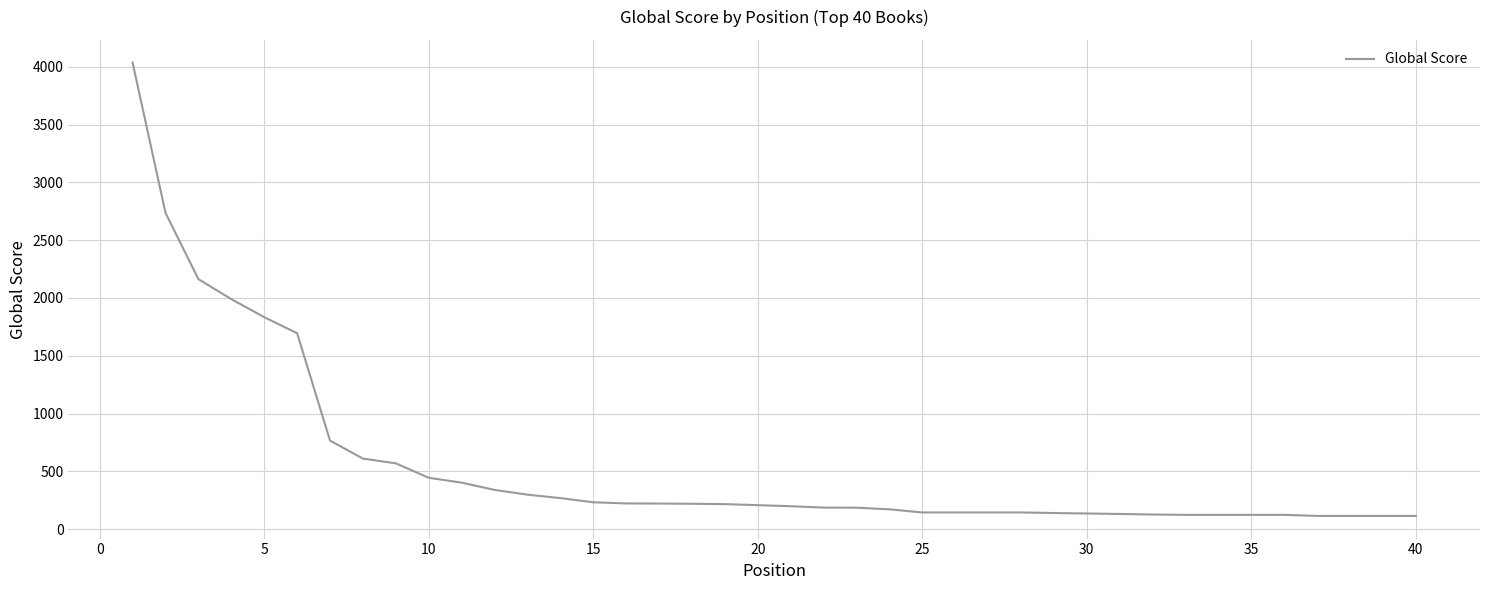

What is the minimum value shown in the chart?

114